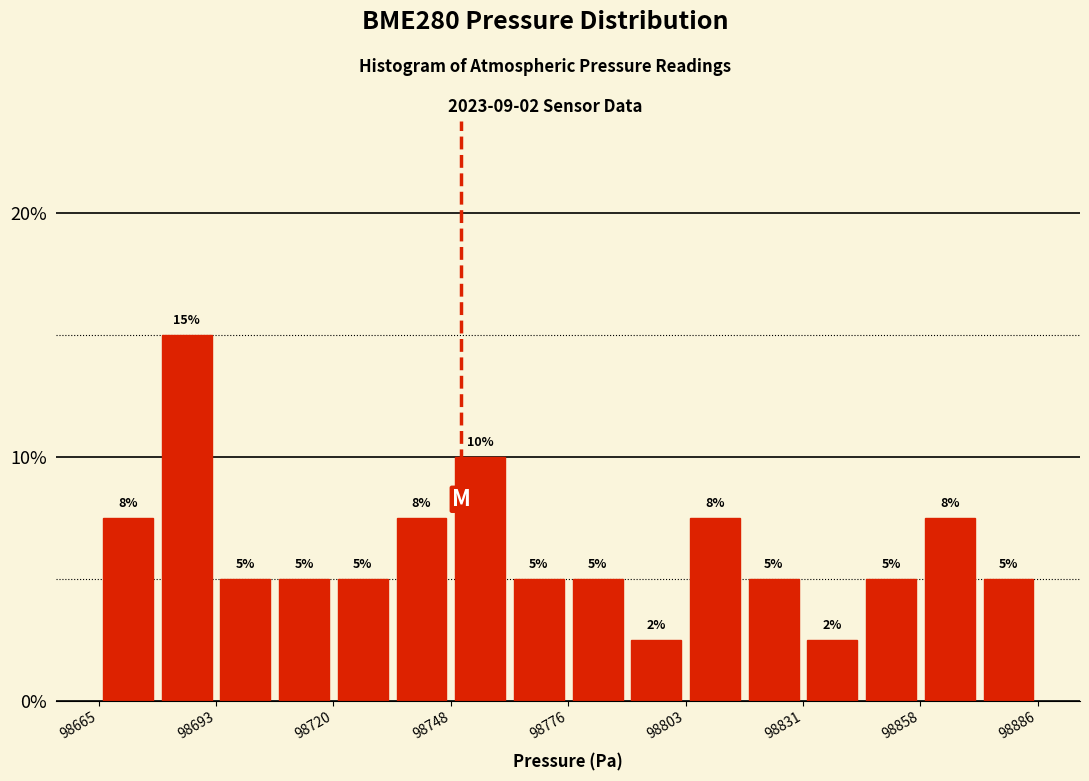

Around what value on the x-axis is the tallest bar? Give the approximate position of its centre, as read against the axis.

98685